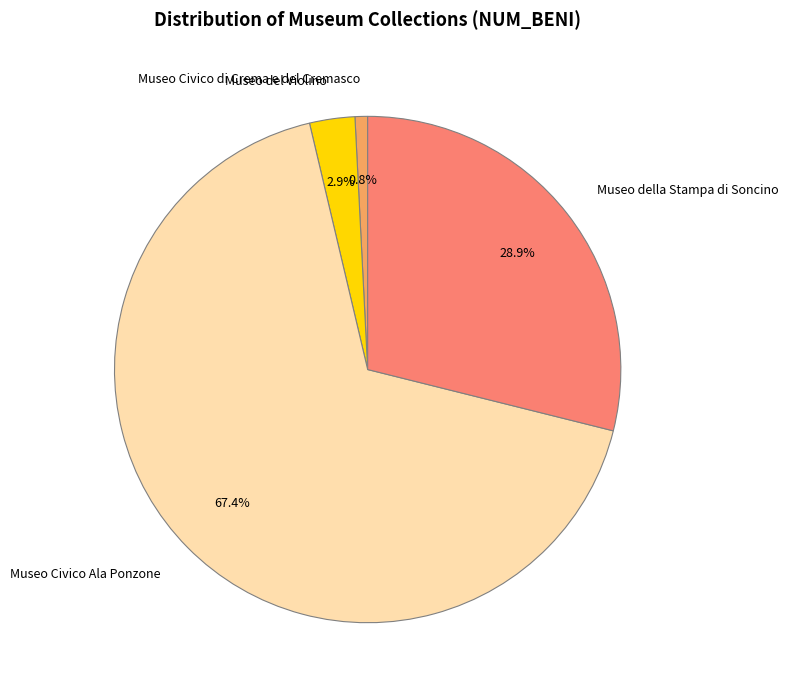

To the nearest percent, what is the difference between the Museo della Stampa di Soncino and Museo del Violino slice percentages?

26%